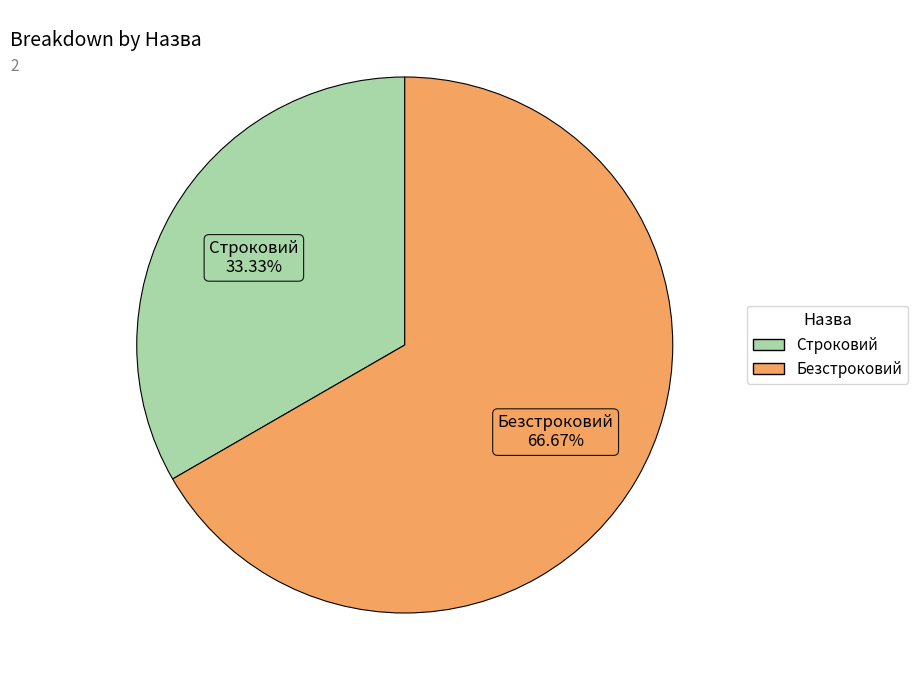

Is there any slice that represents more than half of the pie?

Yes